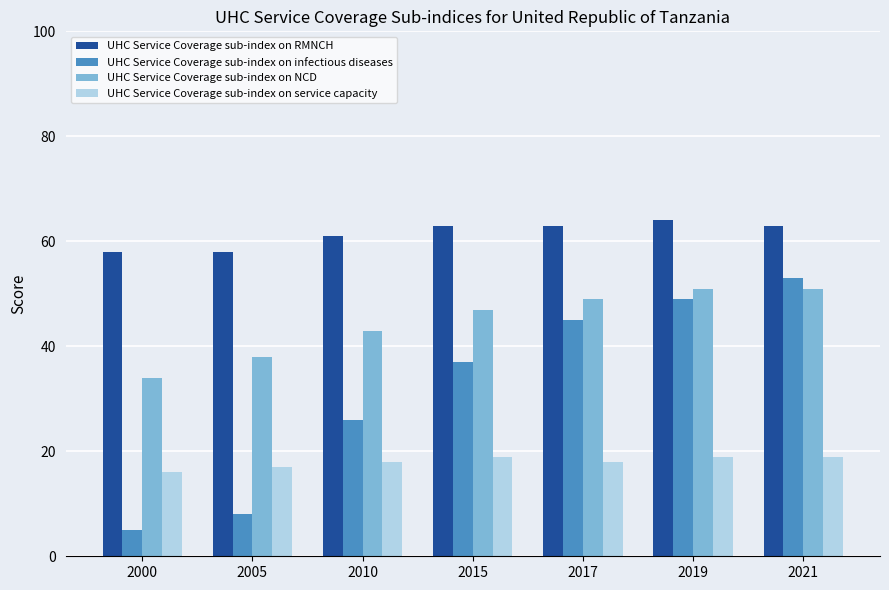

The value of UHC Service Coverage sub-index on NCD at 2019 is 72. True or false?

False